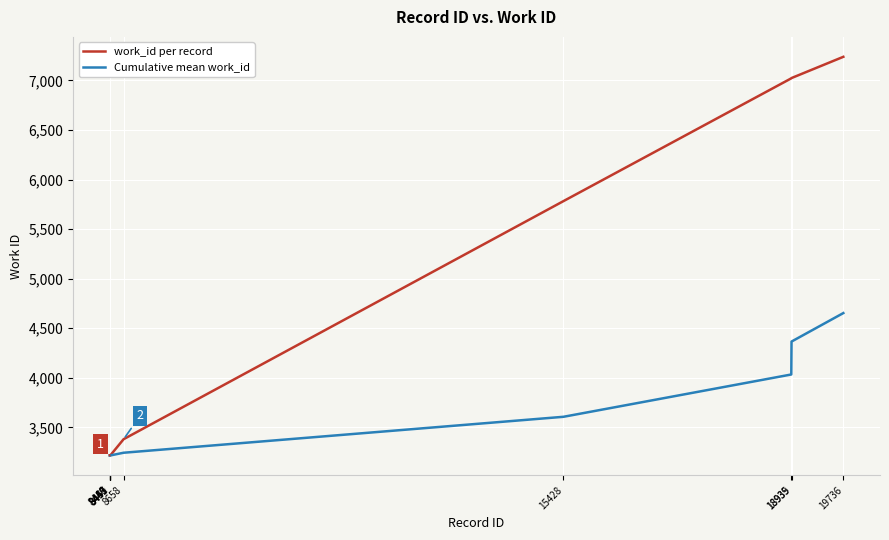

Which series has the largest total across all categories?

work_id per record